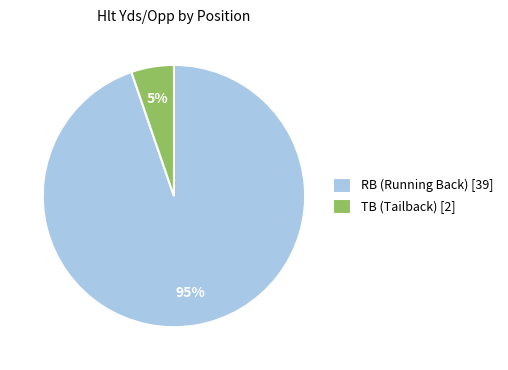

Count the number of slices in the pie.

2